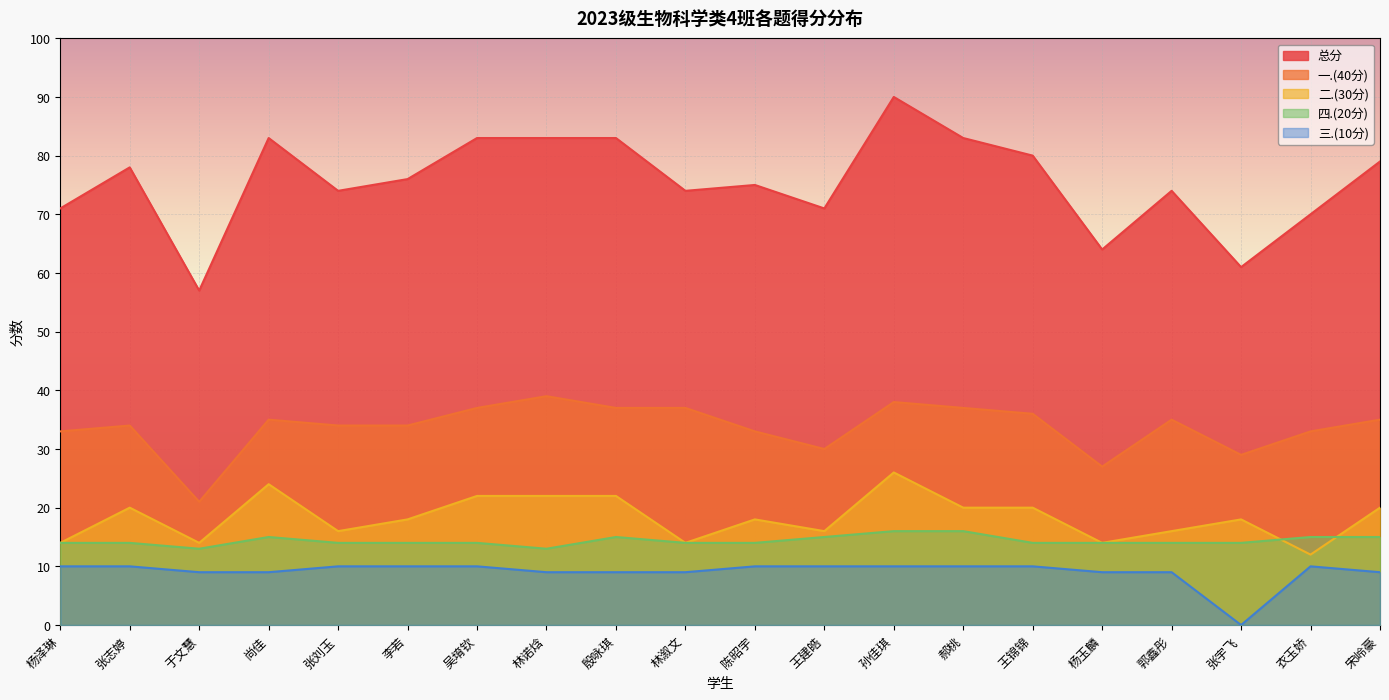

Where is the first local minimum for 一.(40分)?

于文慧